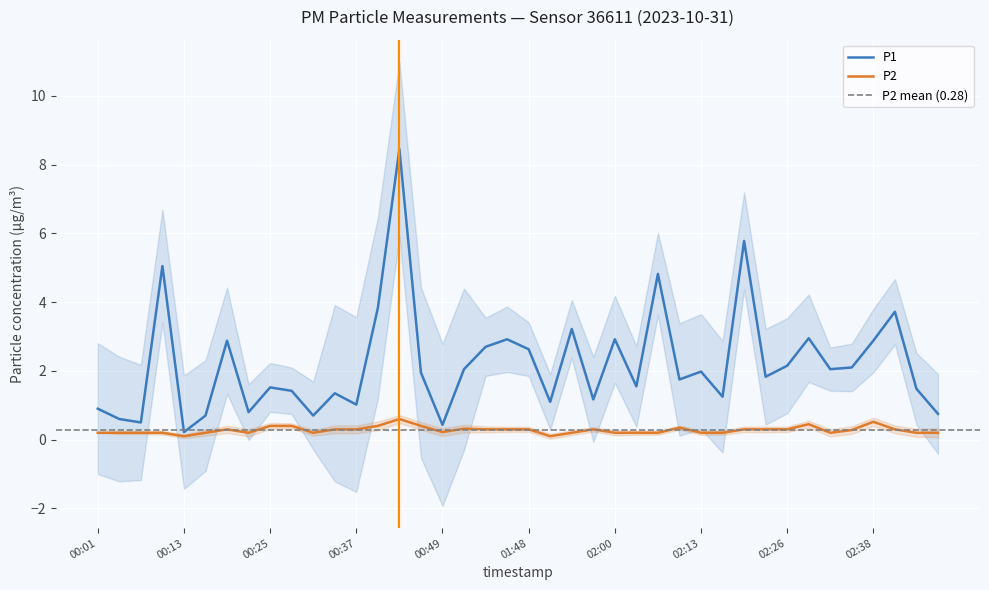

True or false: P1 and P2 cross at least once.

False